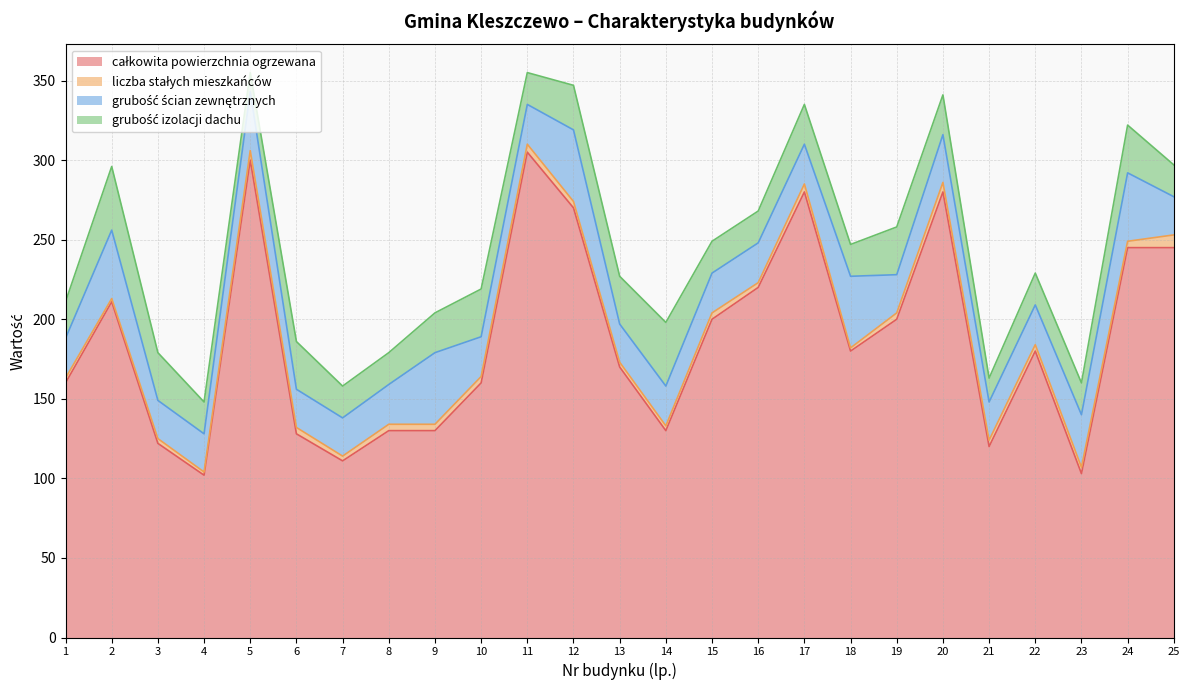

Which has a higher value, 7 or 6?

6